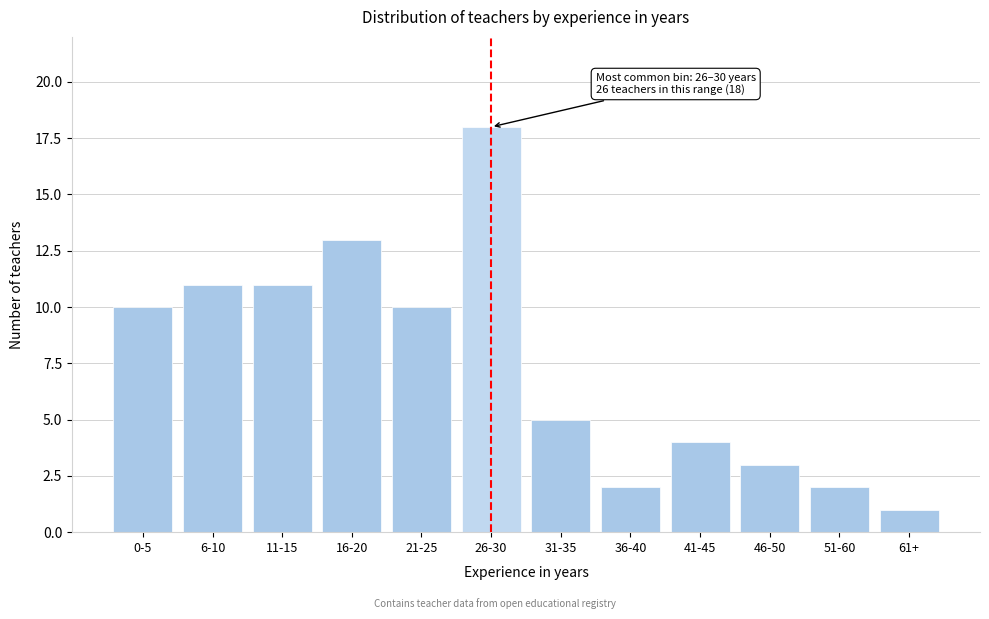

Reading left to right, extract all data points from this chart.

0-5=10	6-10=11	11-15=11	16-20=13	21-25=10	26-30=18	31-35=5	36-40=2	41-45=4	46-50=3	51-60=2	61+=1